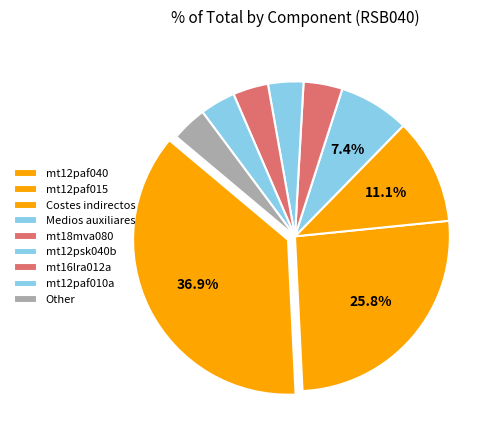

Count the number of slices in the pie.

9